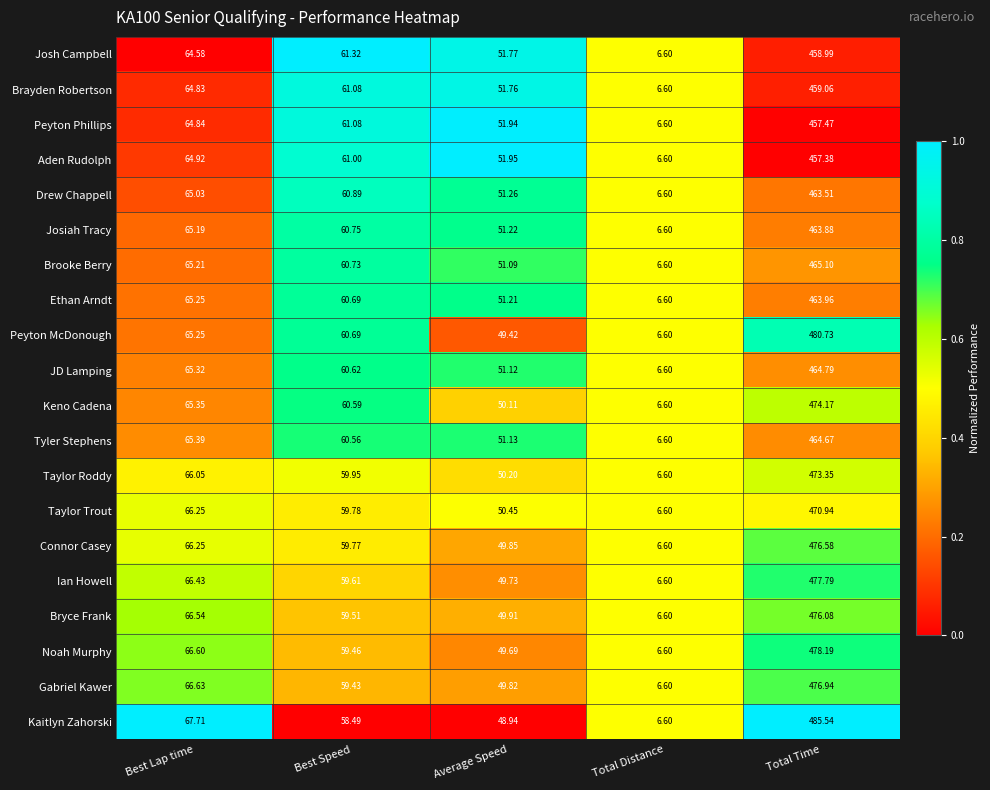

Which category has the lowest value across all series?

Total Distance